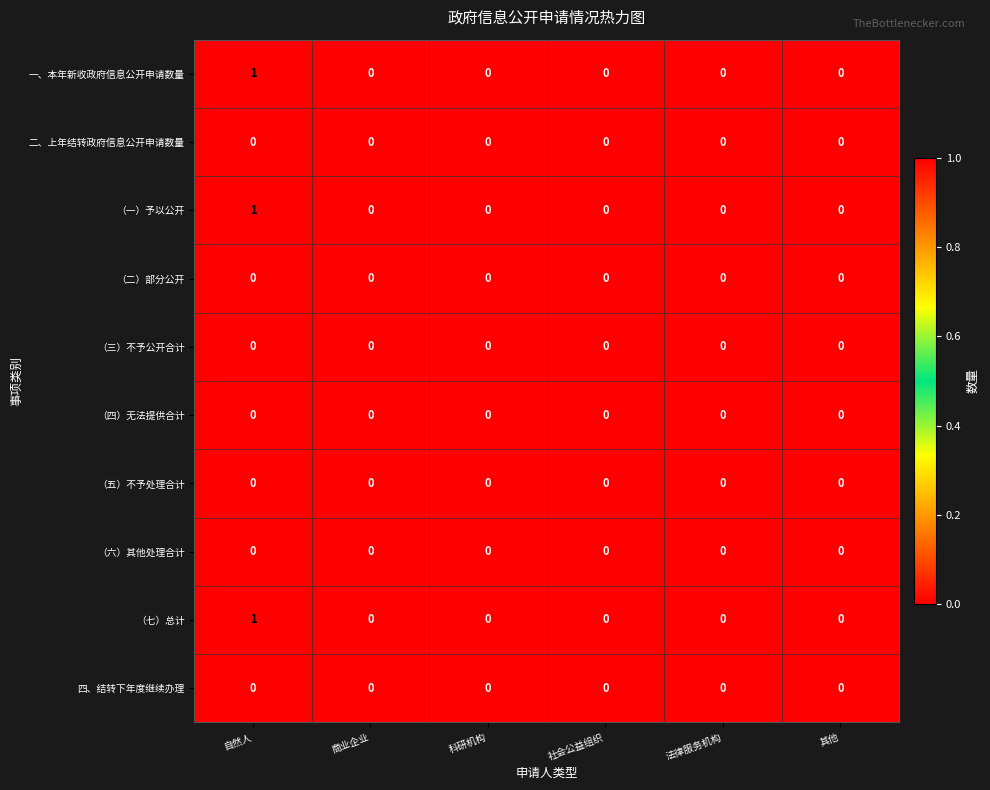

The （一）予以公开 series shows 0 at 社会公益组织. True or false?

True